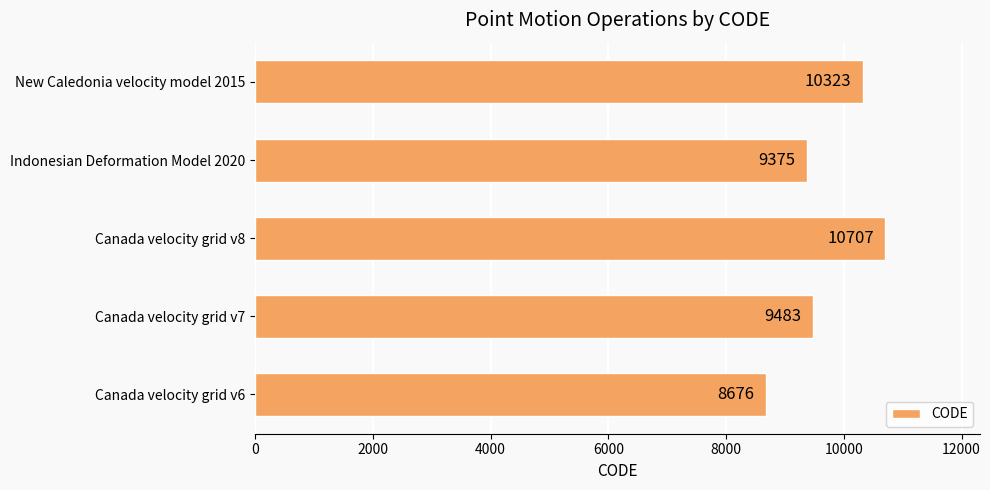

What is the sum of all values?

48564